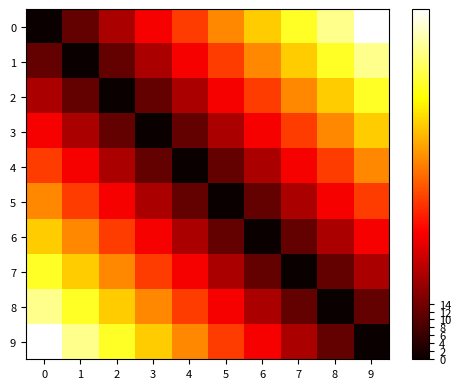

Rank the series by their maximum value, from lowest to highest.

4, 5, 3, 6, 2, 7, 1, 8, 0, 9